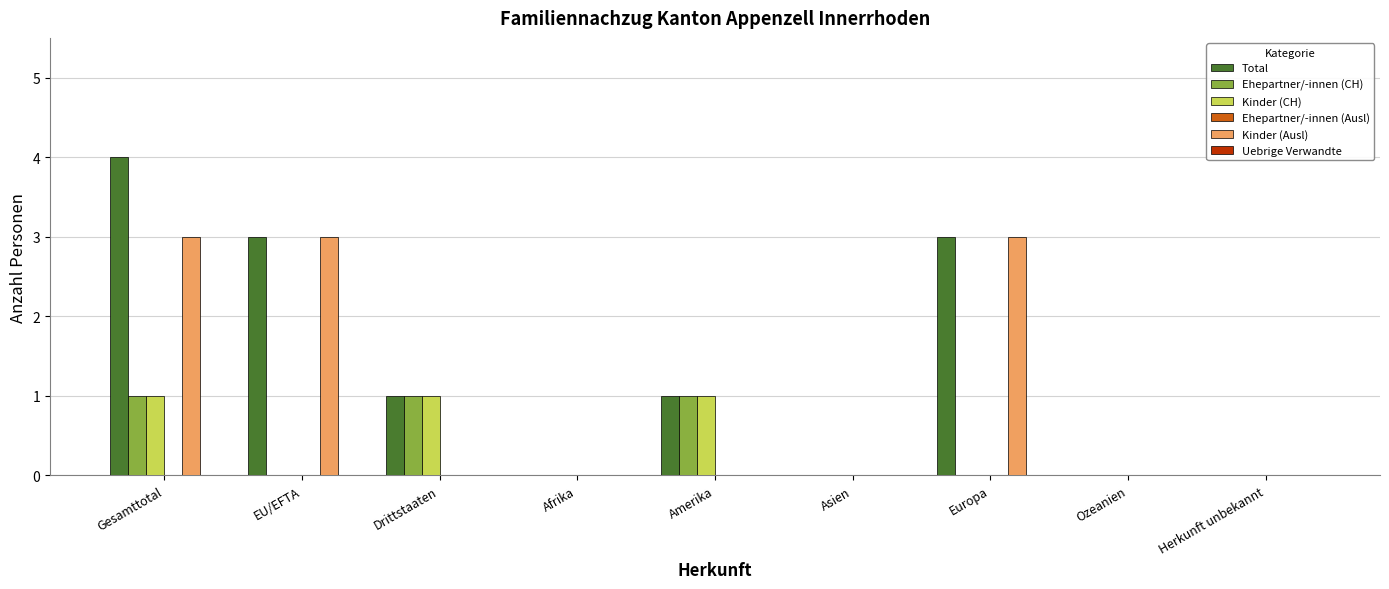

What is the sum of all Kinder (CH) values?

3